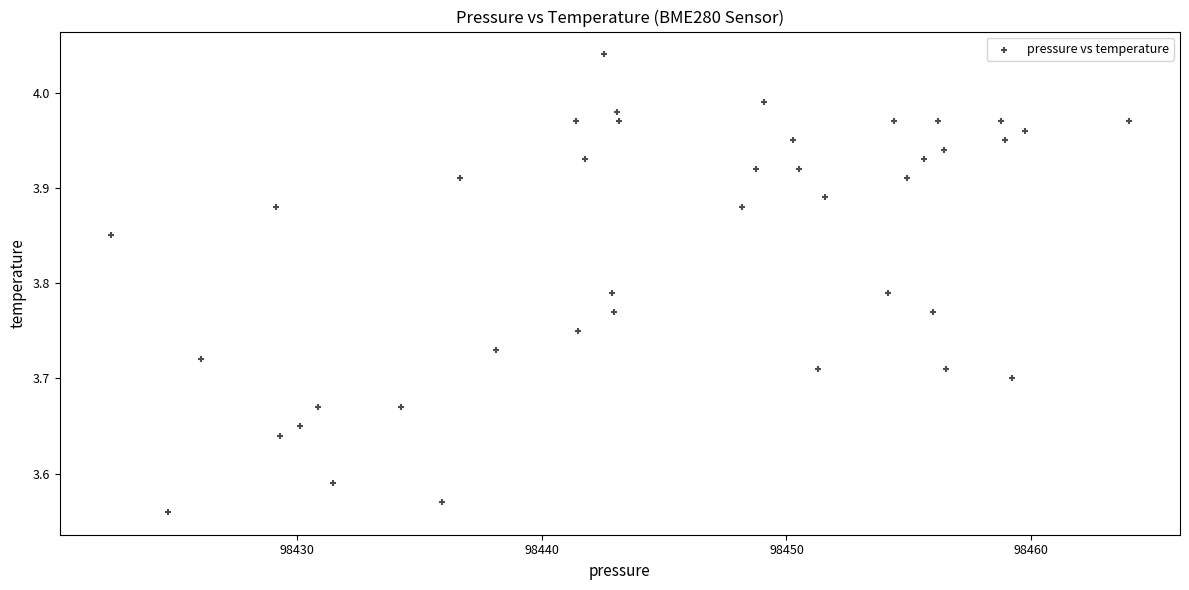

What is the range of Y values (max minus min)?

0.5